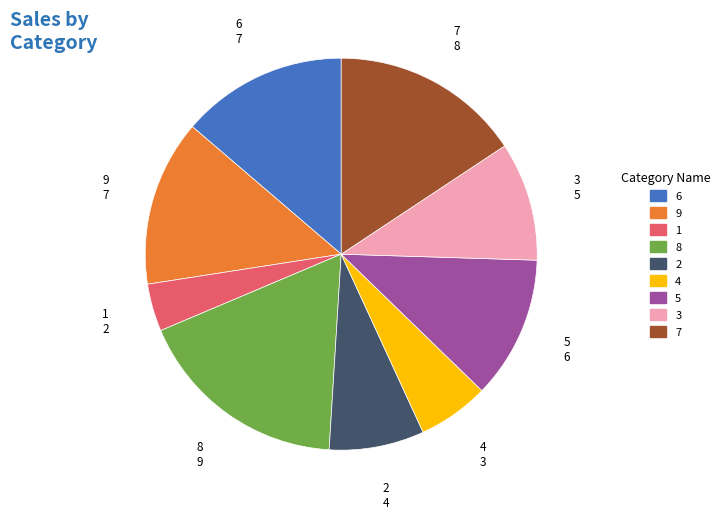

Combined, do 7 and 4 account for over 50%?

No